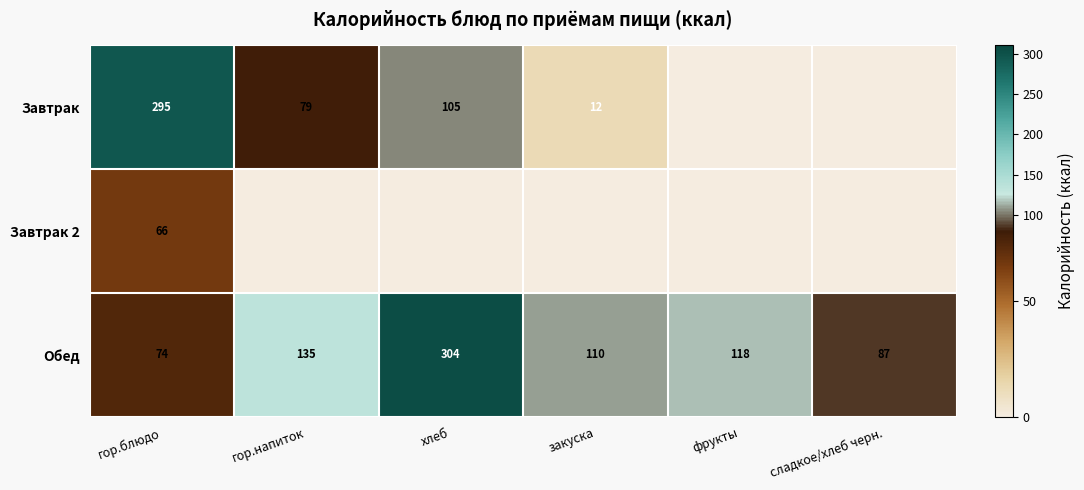

The Завтрак series shows 73.2 at хлеб. True or false?

False